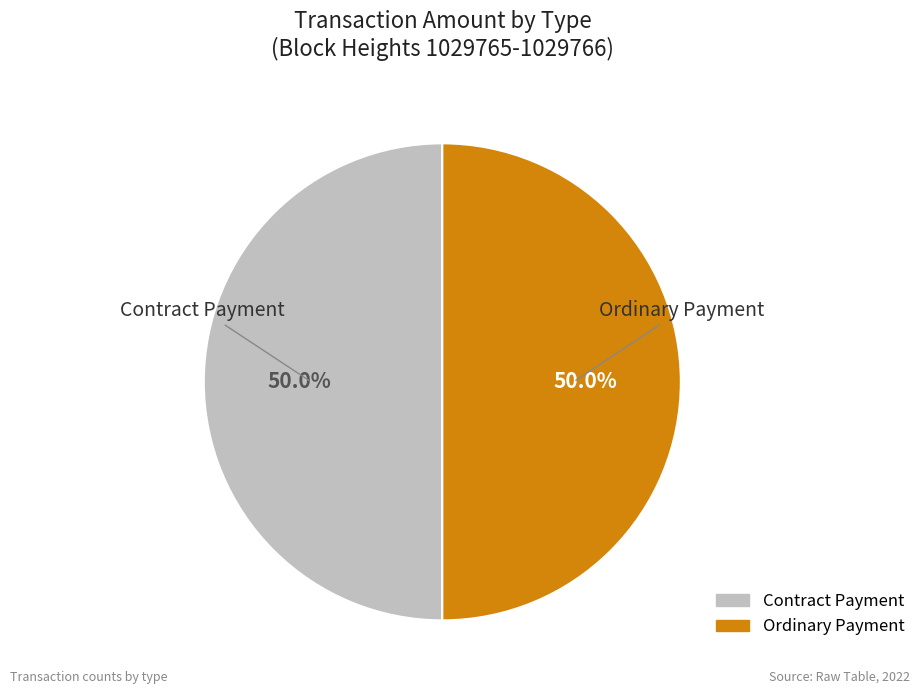

What is the ratio of the value at Contract Payment to the value at Ordinary Payment?

1.0